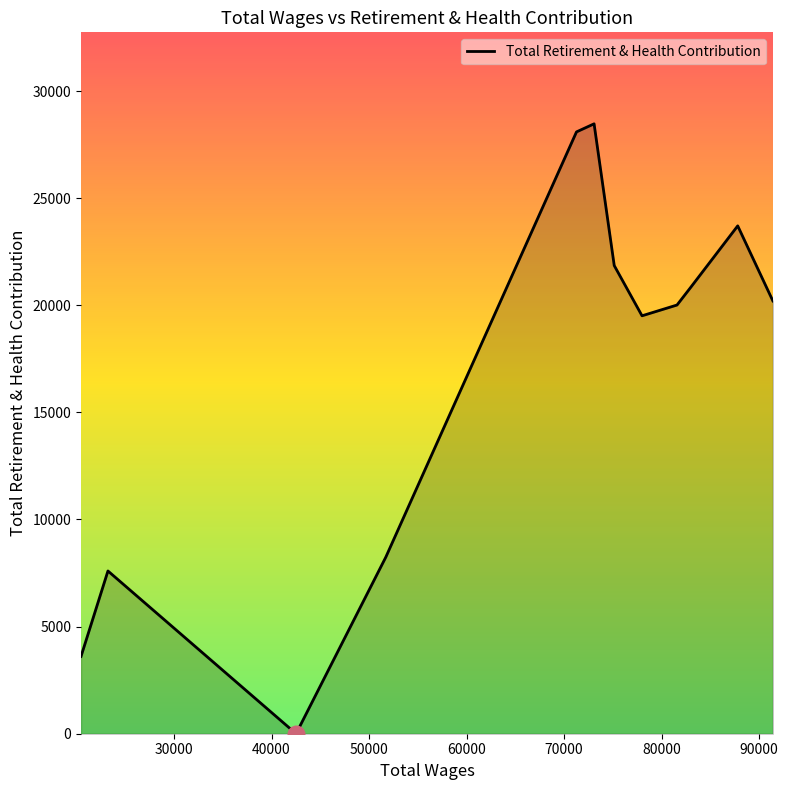

How many categories are shown in the chart?

12